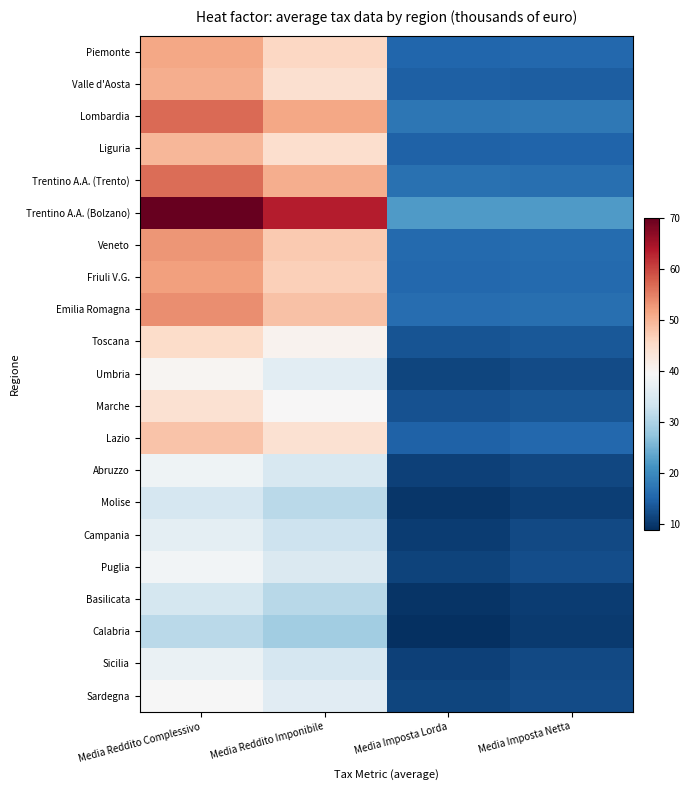

Which series has the largest total across all categories?

Trentino A.A. (Bolzano)